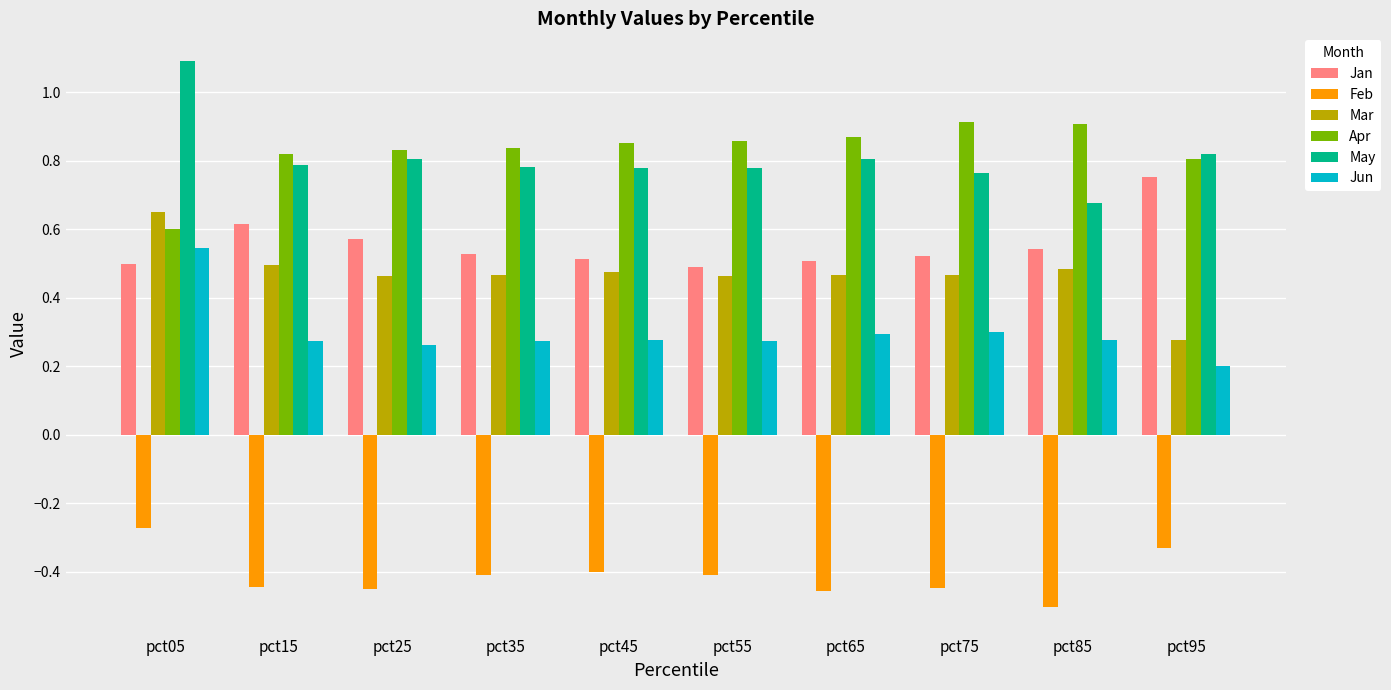

Is it true that Jan equals 0.5 at pct65?

True